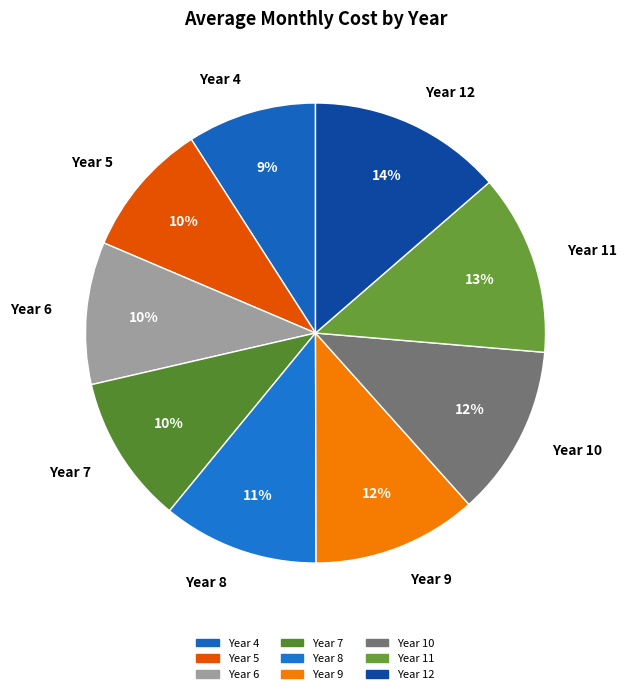

To the nearest percent, what is the combined percentage of Year 6 and Year 12?

24%